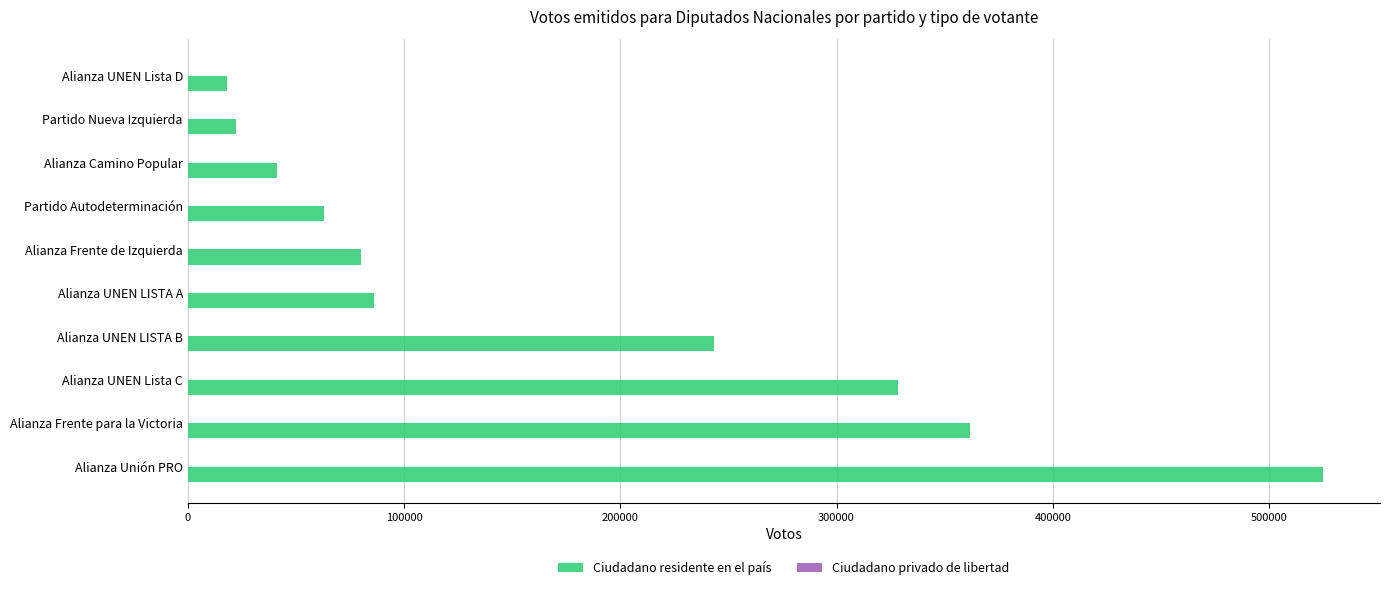

The value of Ciudadano residente en el país at Alianza Frente para la Victoria is 478161. True or false?

False